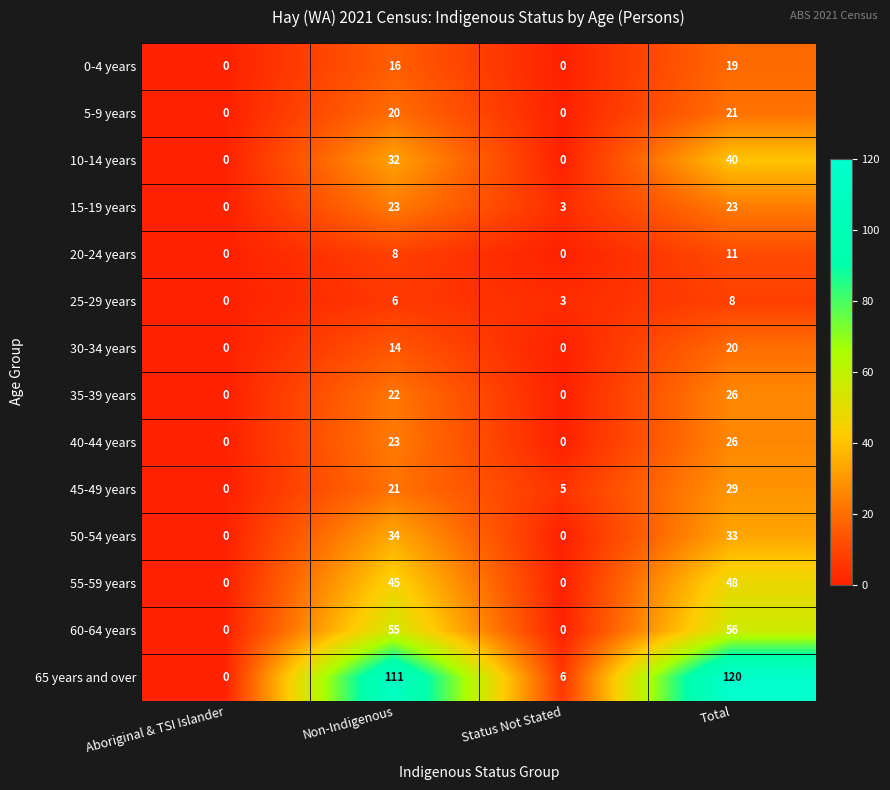

What is the average value of the 60-64 years series?

28